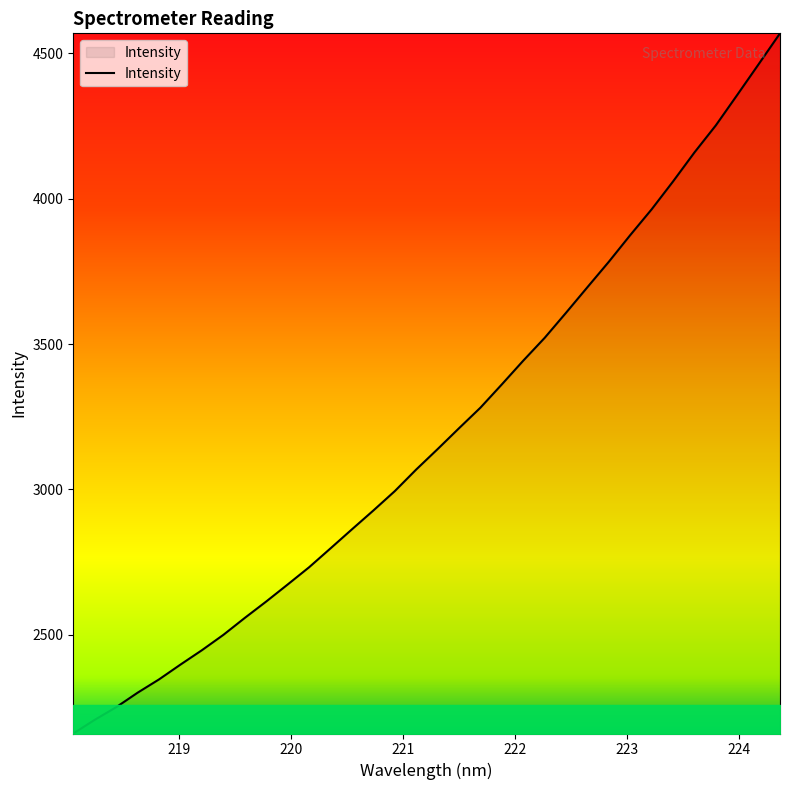

Count the number of values greater than 3138.

17